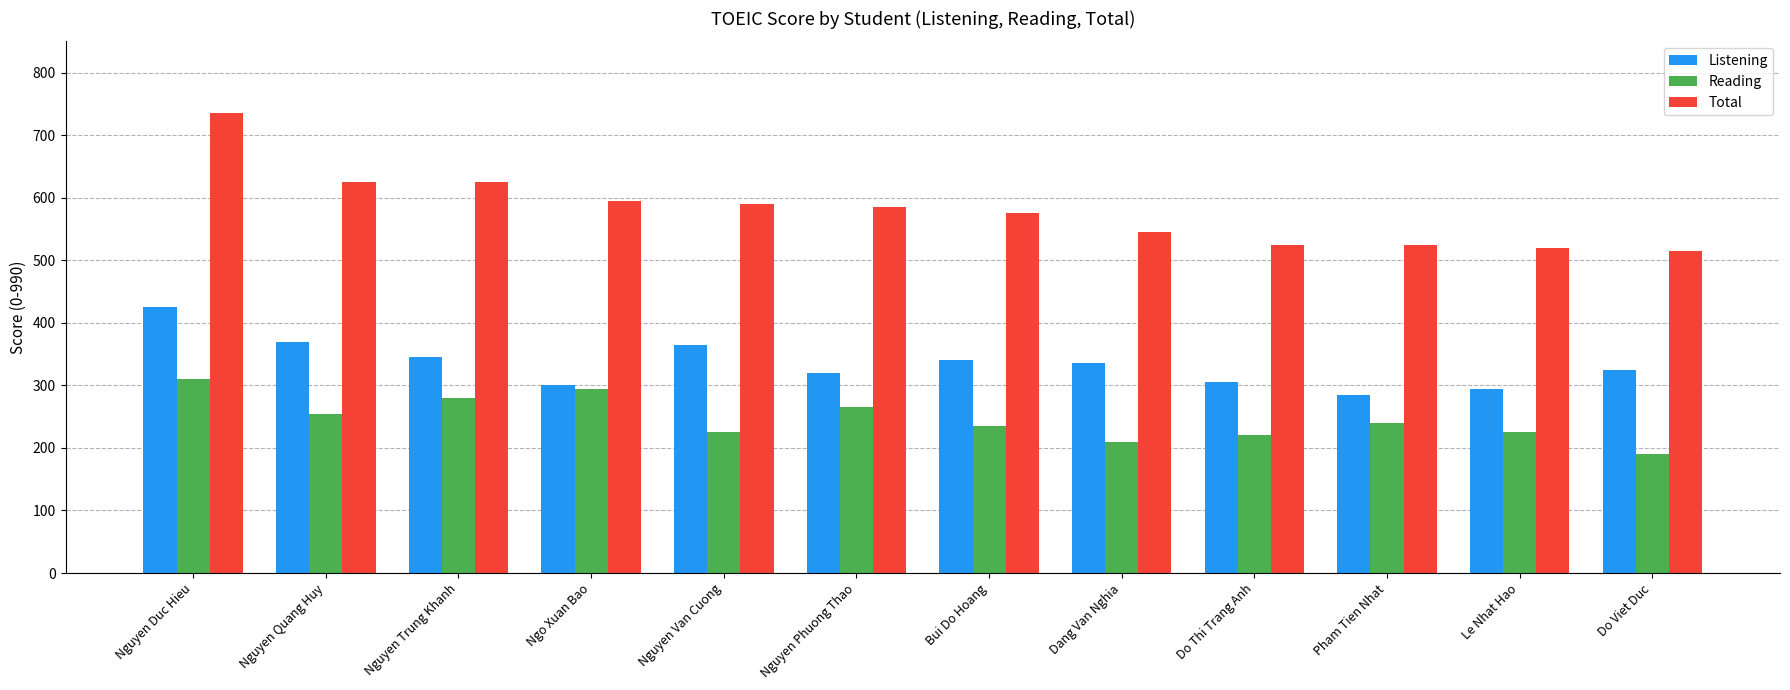

Rank the series at Nguyen Van Cuong from lowest to highest value.

Reading, Listening, Total